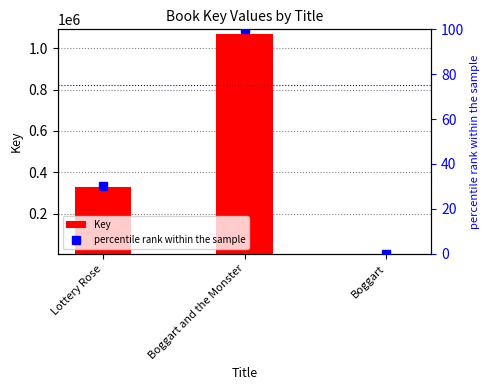

Which has a higher value, Lottery Rose or Boggart?

Lottery Rose